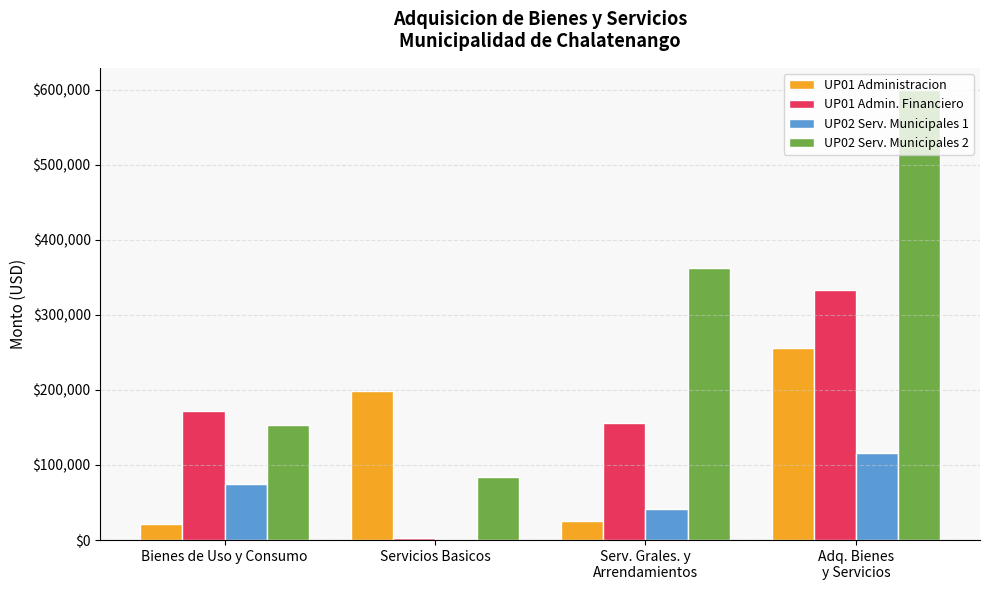

Is it true that UP02 Serv. Municipales 2 equals 84400.0 at Servicios Basicos?

True